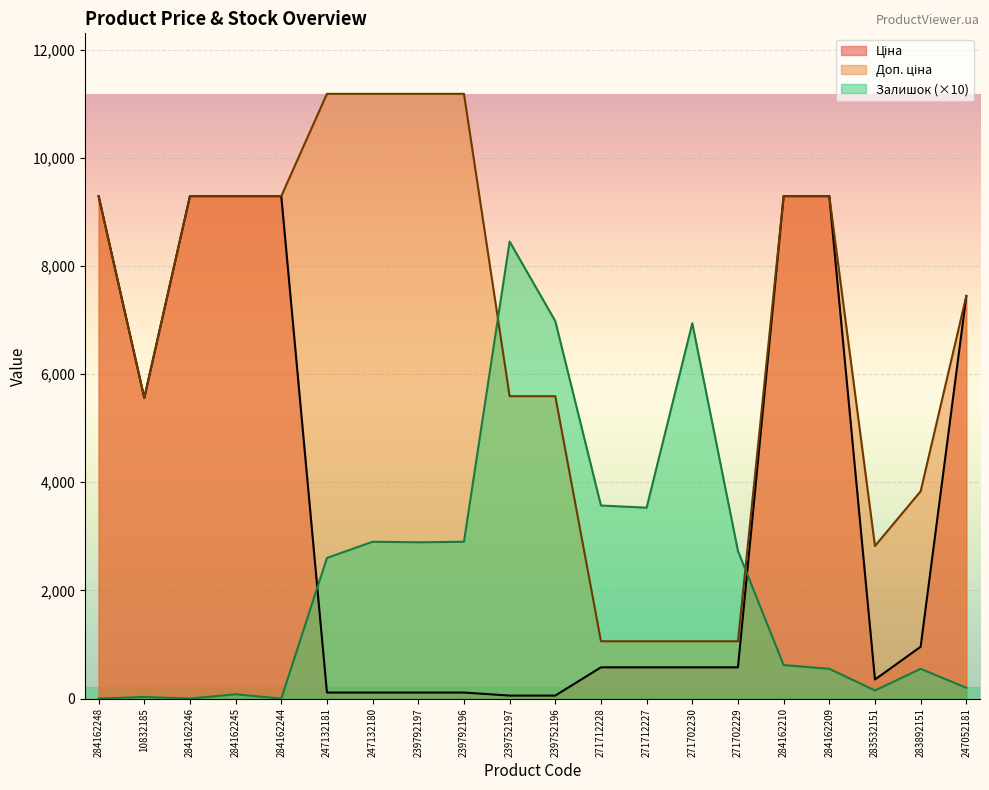

Count the number of data series in this chart.

3